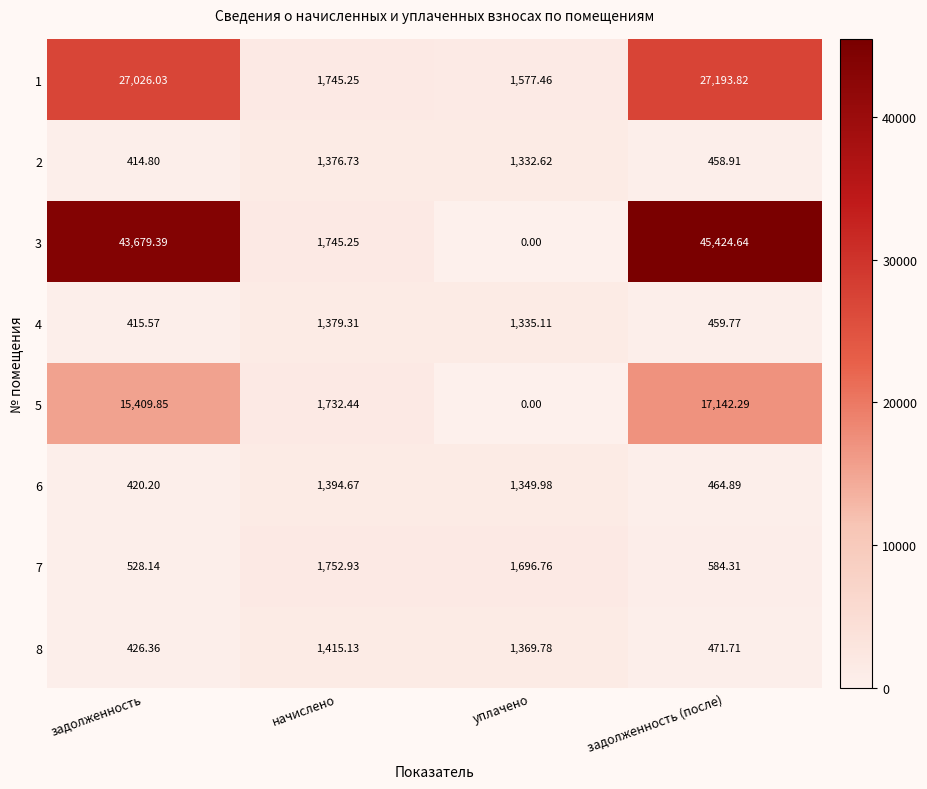

Which series has the widest spread of values?

3